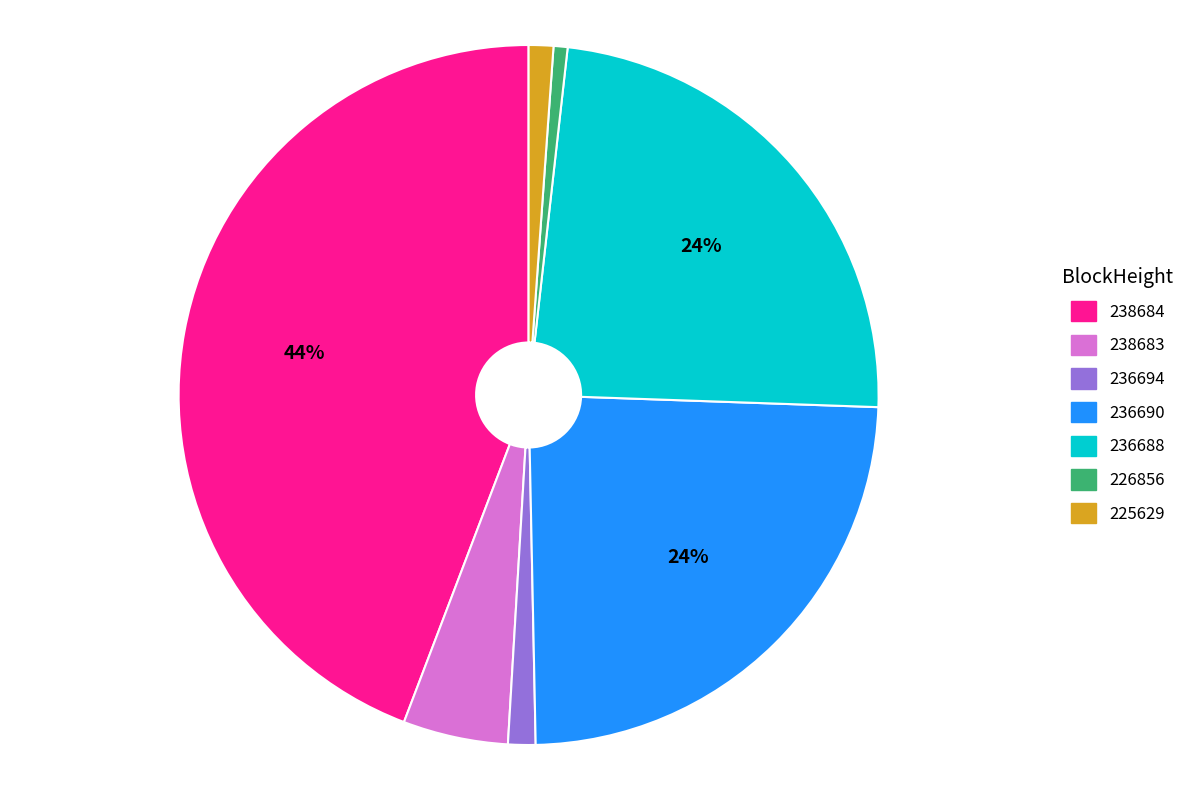

Does any single category account for the majority?

No